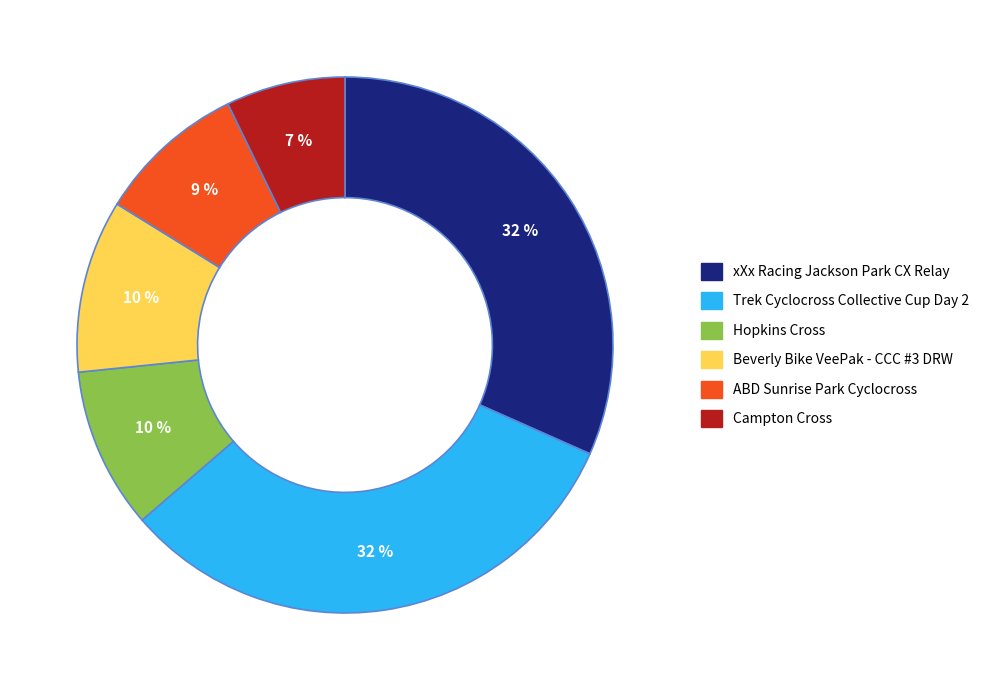

Which slice is the smallest?

Campton Cross